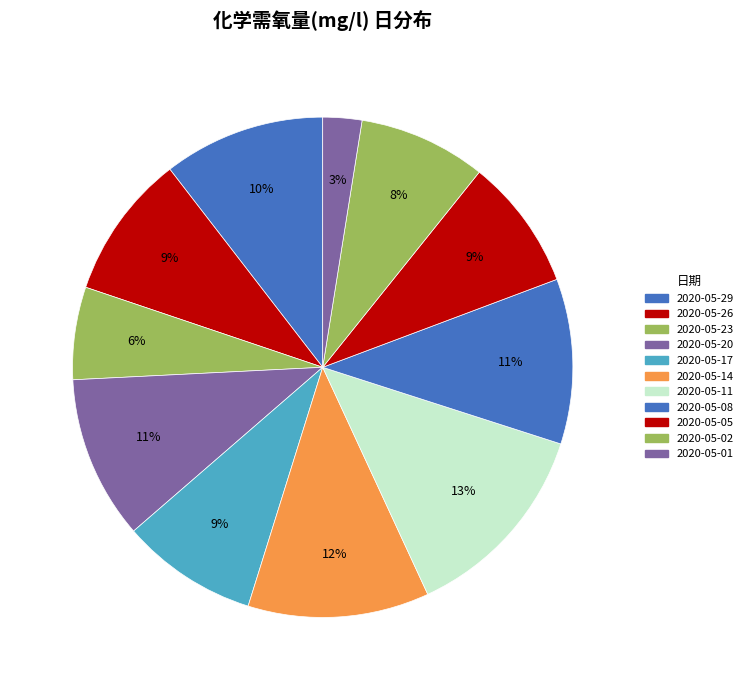

Is there any slice that represents more than half of the pie?

No